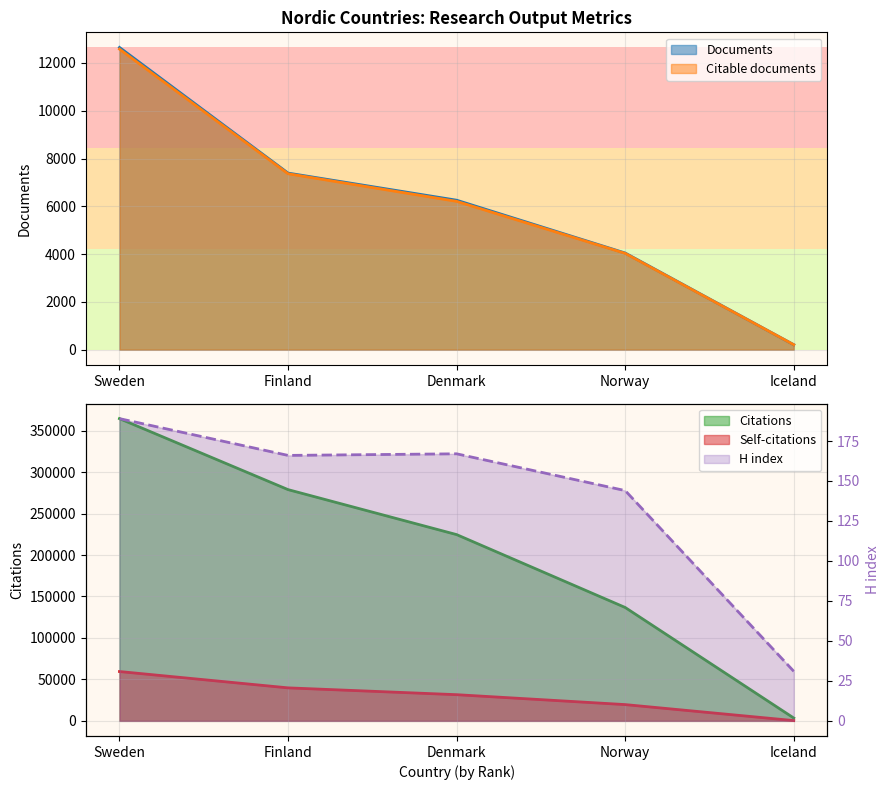

What is the spread (max minus min) of values at Denmark?

224465